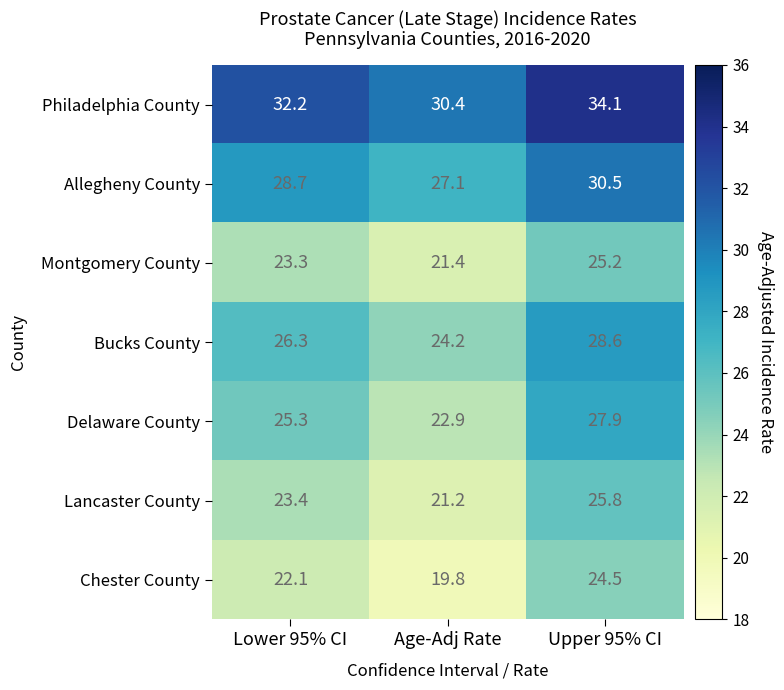

What is the average value of the Allegheny County series?

28.8